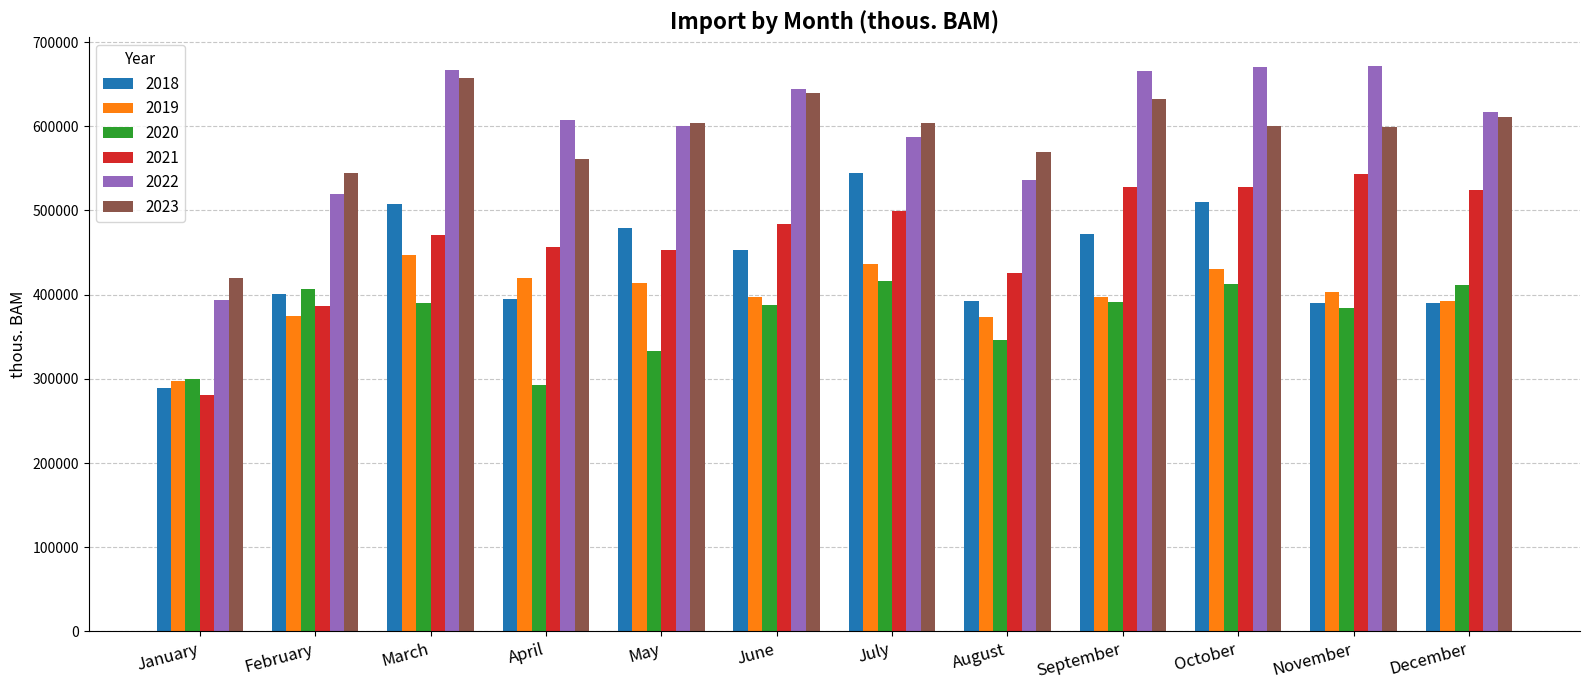

Does the chart contain stacked bars?

No